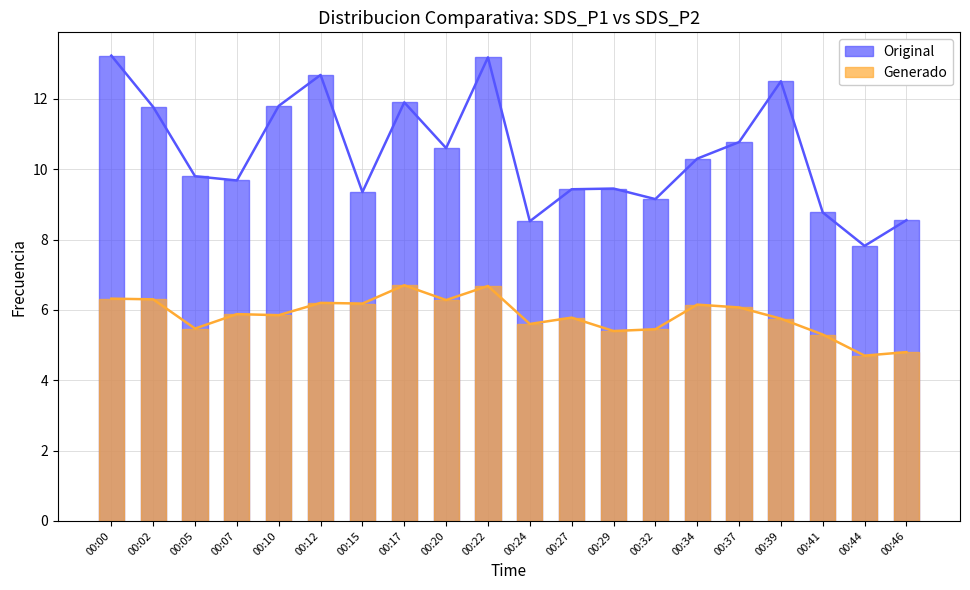

What are all the series names shown in the legend?

Original, Generado